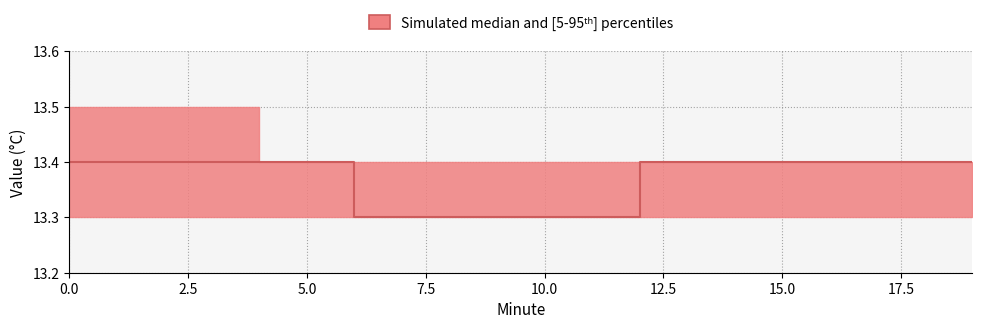

True or false: median and upper intersect in this chart.

False